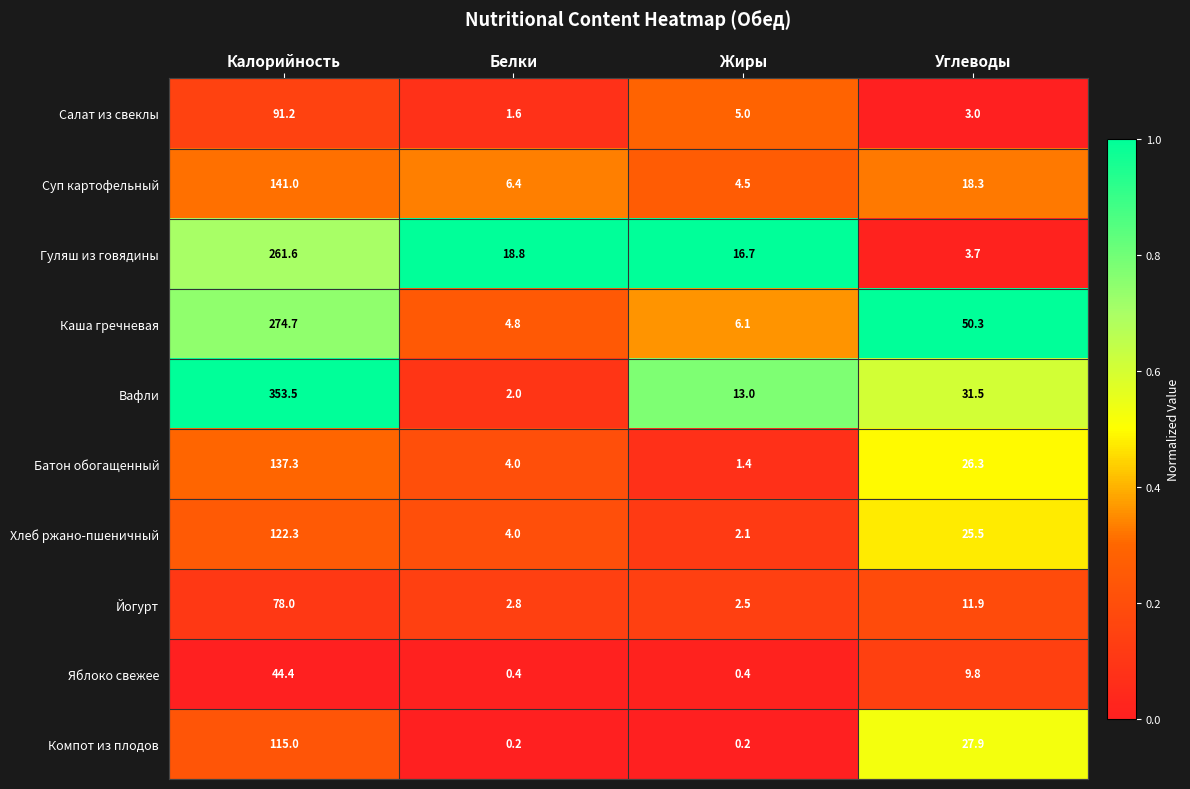

What is the approximate value of Яблоко свежее at Жиры?

0.4